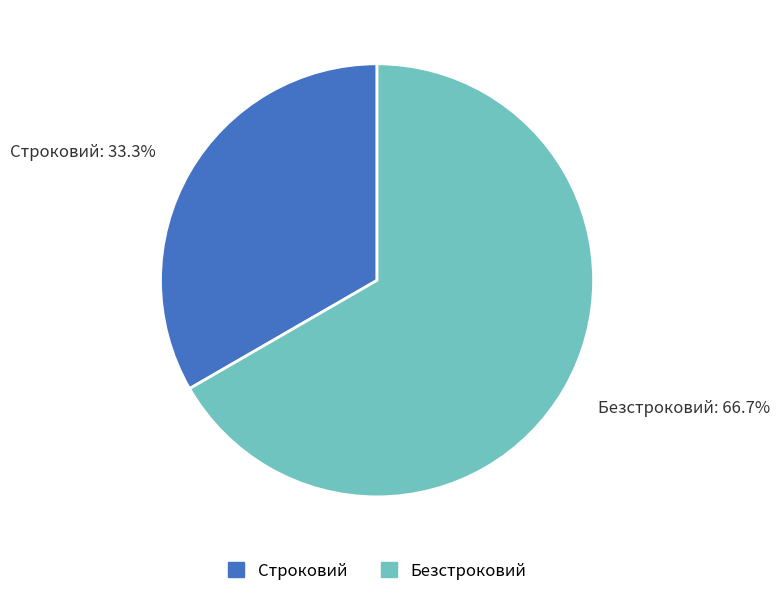

To the nearest percent, what is the combined percentage of Безстроковий and Строковий?

100%